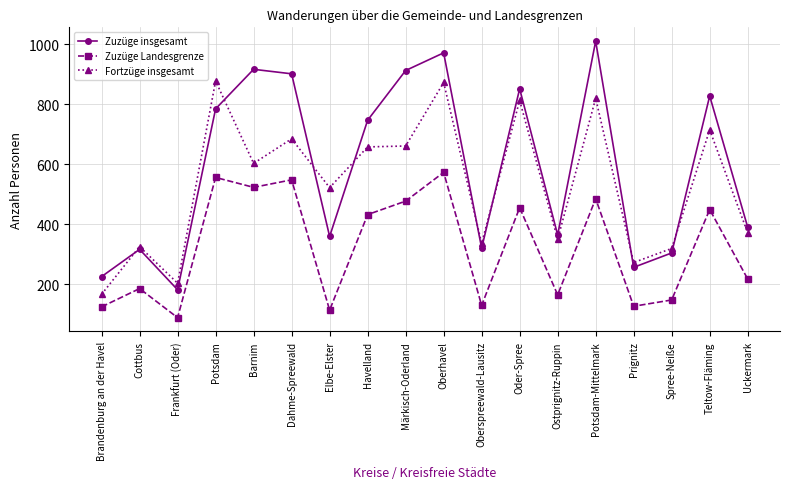

What is the sum of all Fortzüge insgesamt values?

9570